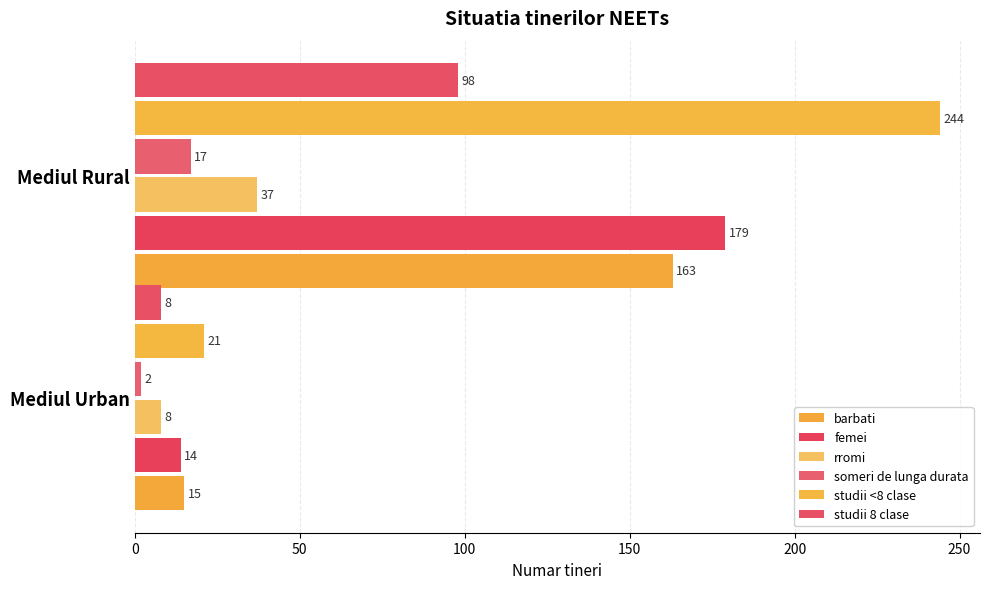

What are all the series names shown in the legend?

barbati, femei, rromi, someri de lunga durata, studii <8 clase, studii 8 clase